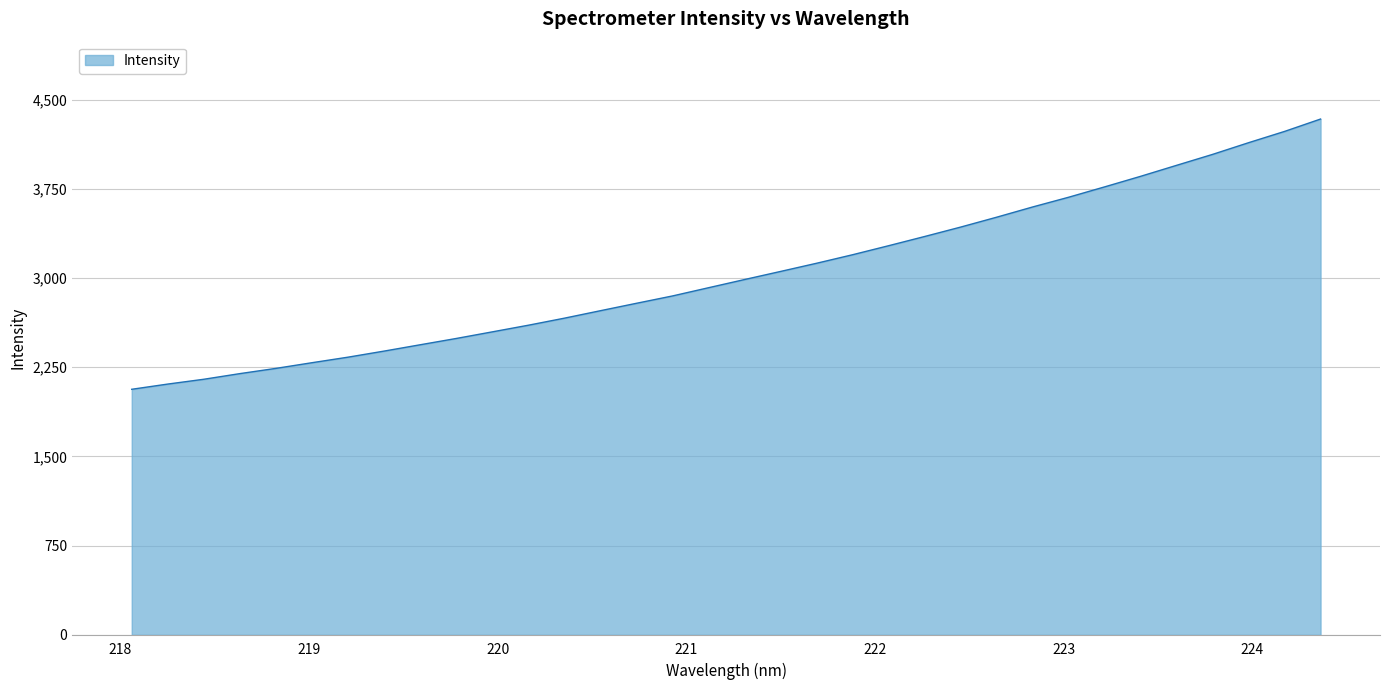

What is the smallest value displayed?

2064.4